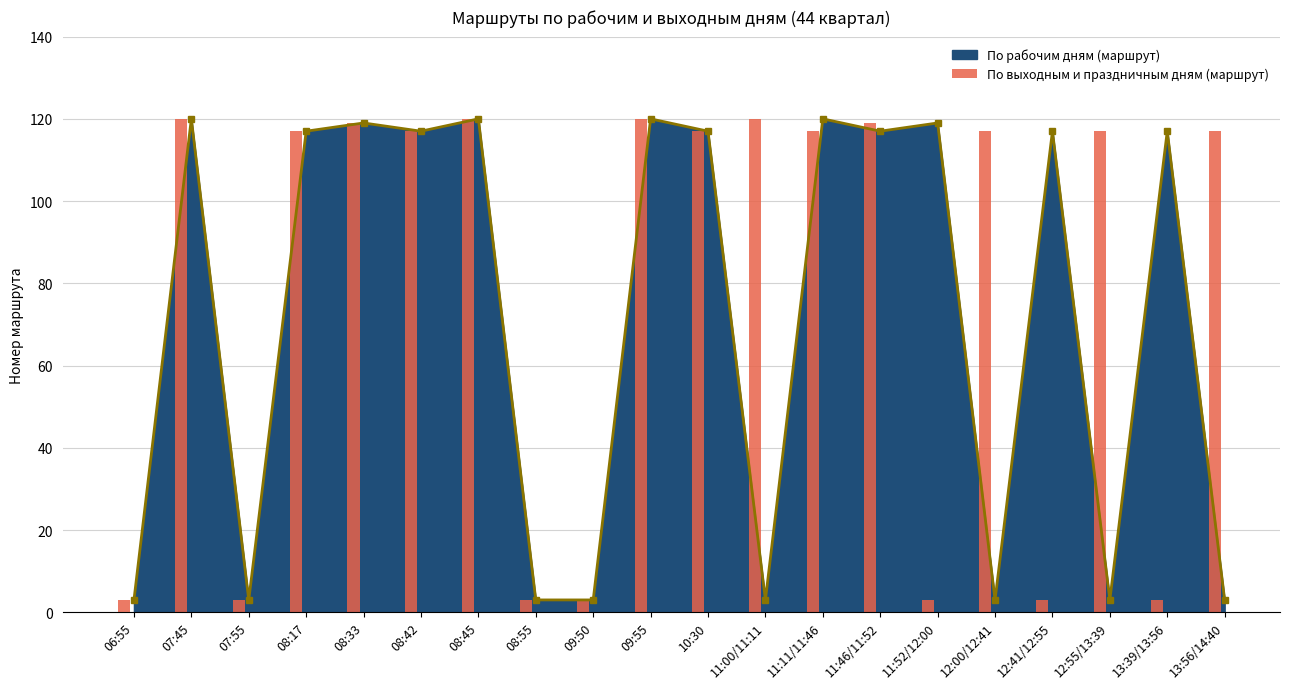

How many categories are shown in the chart?

20